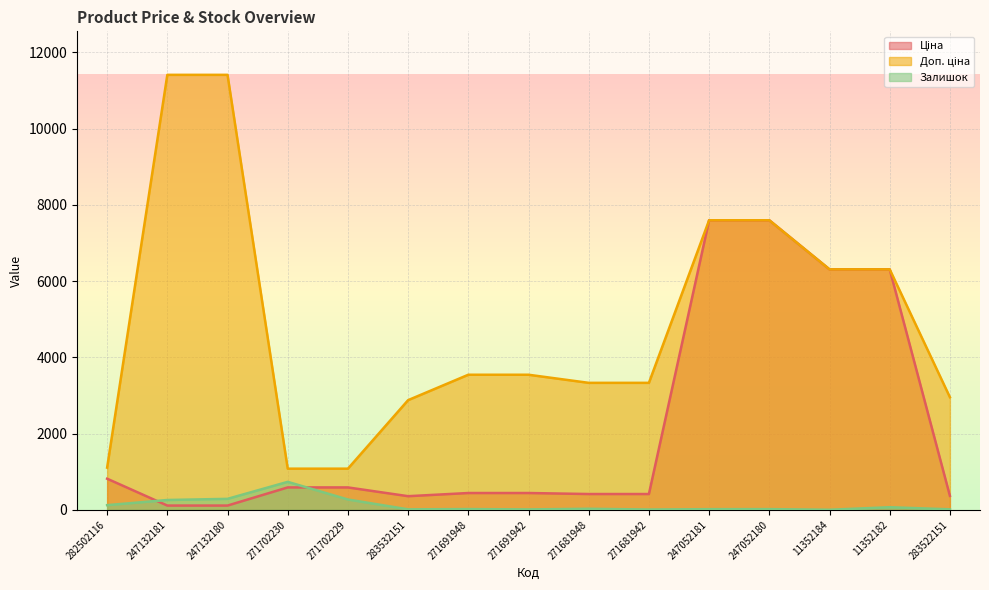

What is the smallest value displayed?

4.0